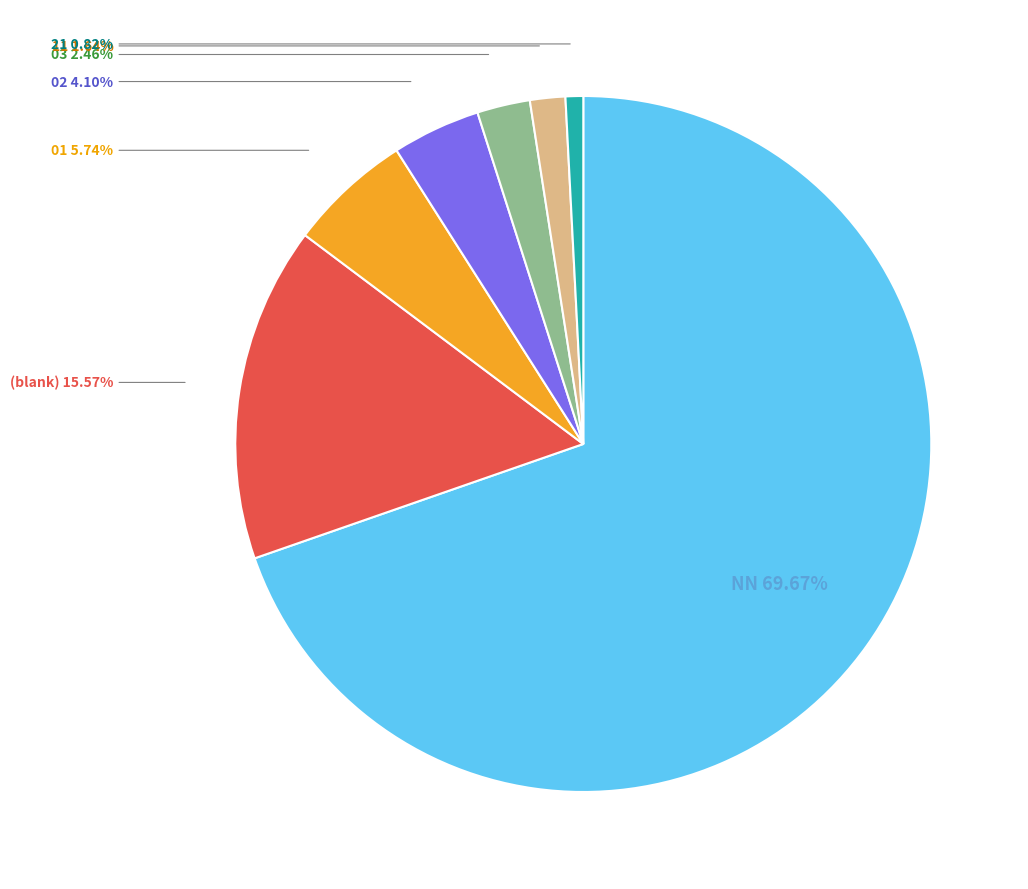

Count the number of slices in the pie.

7